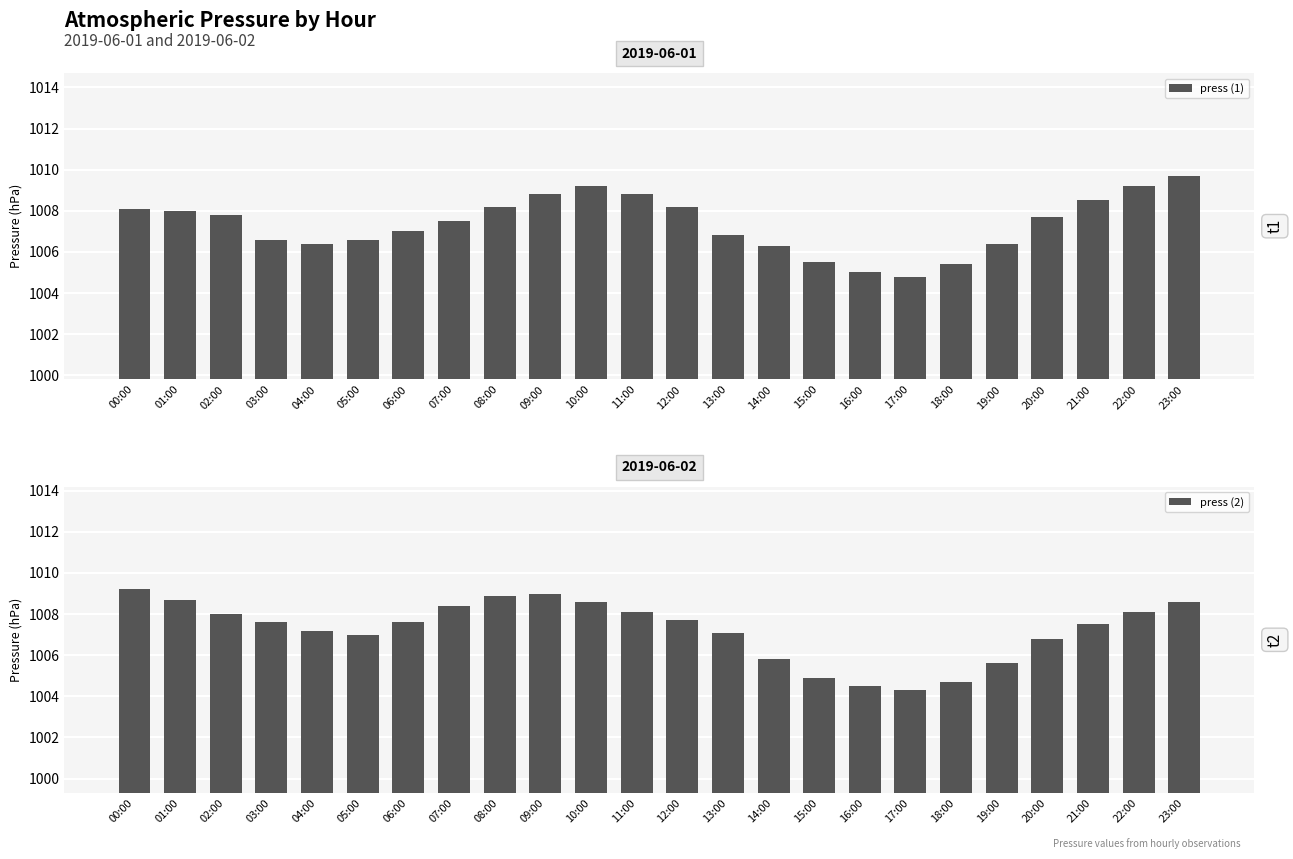

What is the spread (max minus min) of values at 21:00?

1.0